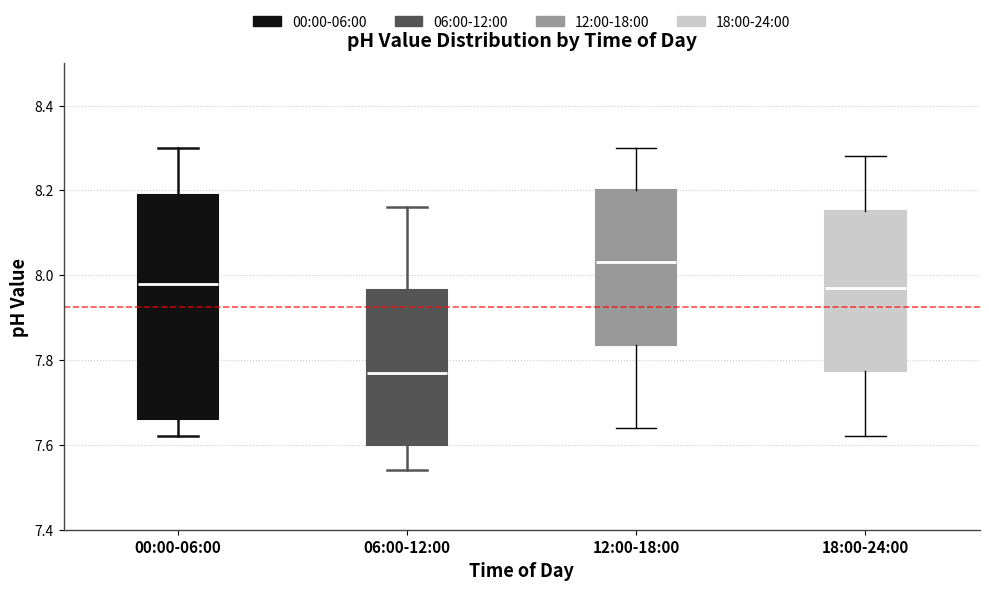

Reading left to right, transcribe this box plot: for each box, give where its median line is, the range the box spans, and where its two whiskers end, as read against the y-axis. The values are not printed on the chart, so give them approximately, as read against the axis.

00:00-06:00: median 7.98, box 7.66 to 8.20, whiskers 7.62 to 8.30
06:00-12:00: median 7.78, box 7.60 to 7.96, whiskers 7.54 to 8.16
12:00-18:00: median 8.04, box 7.84 to 8.20, whiskers 7.64 to 8.30
18:00-24:00: median 7.98, box 7.78 to 8.16, whiskers 7.62 to 8.28